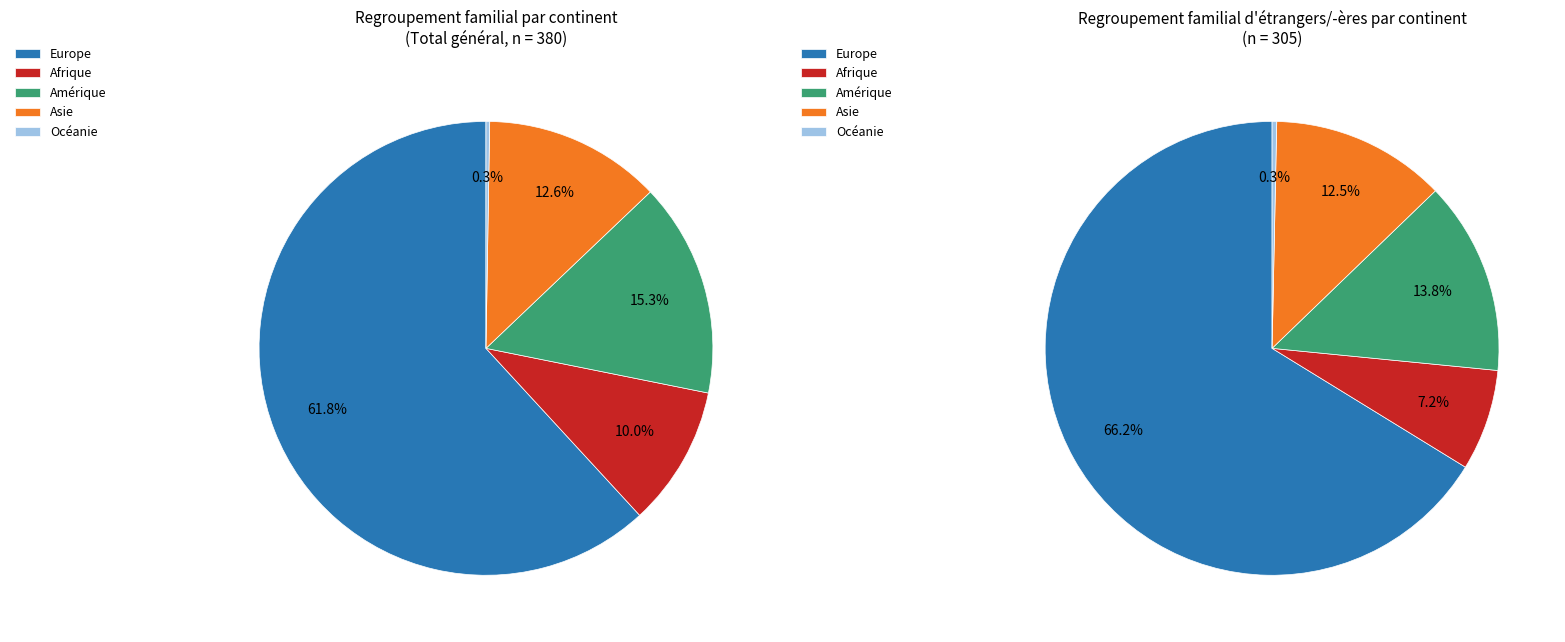

True or false: Amérique accounts for 8% of the total.

False